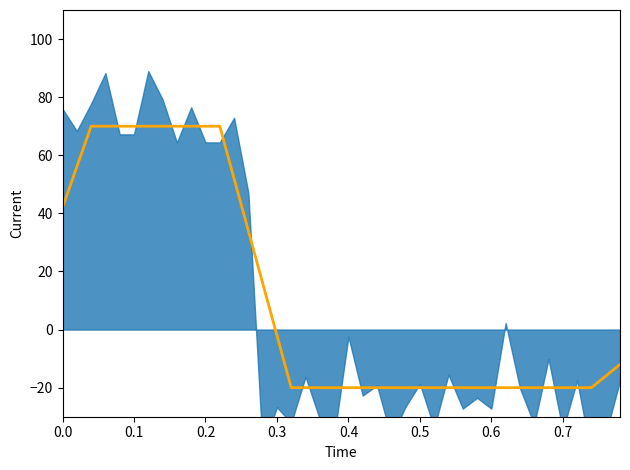

How many lines are shown in the chart?

1